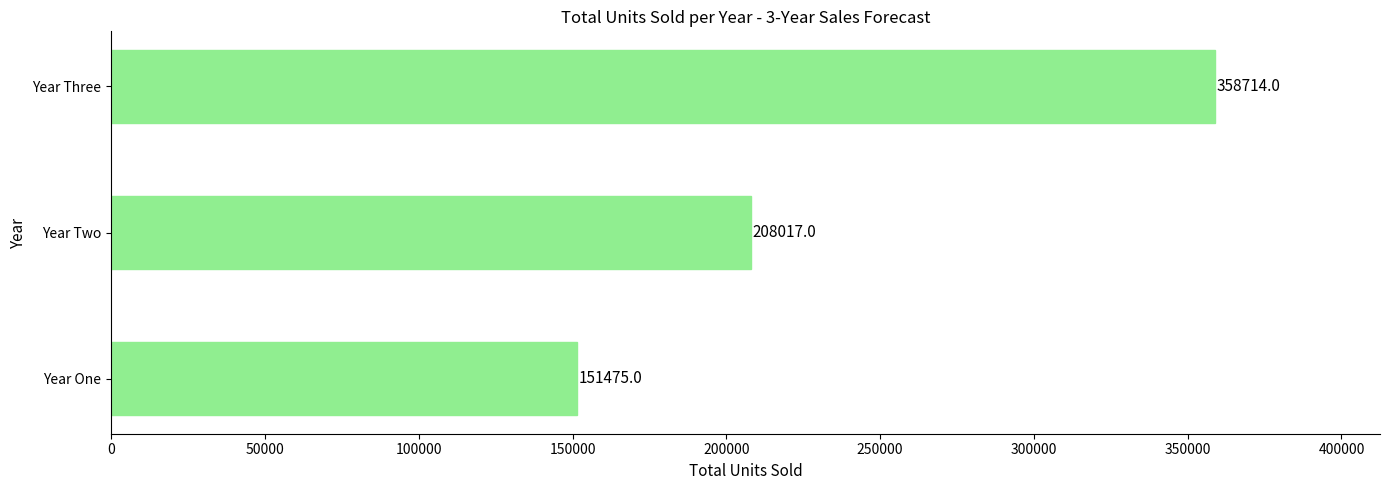

List the labels in order of value, smallest first.

Year One, Year Two, Year Three